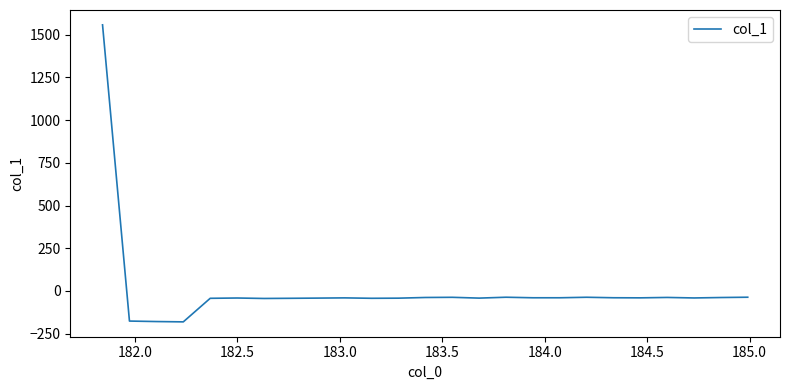

What is the difference between the maximum and minimum values?

1738.2